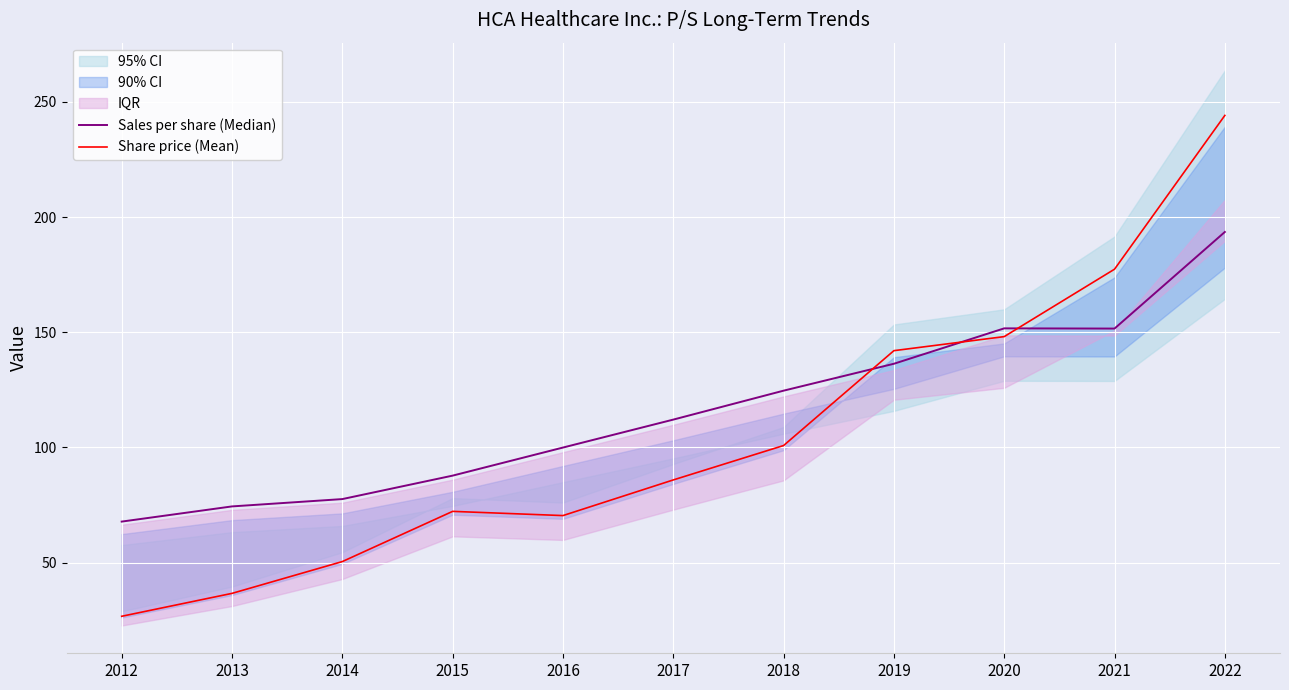

Where is Share price (Mean) nearest to the value 135?

2019